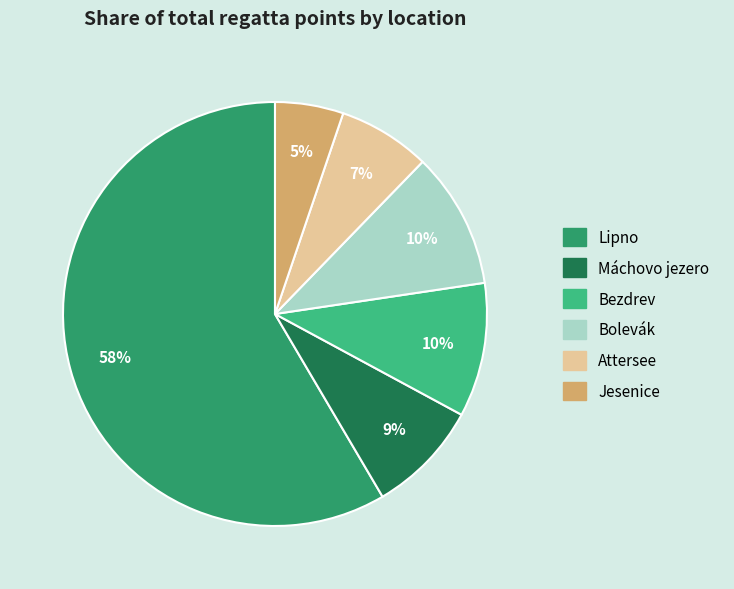

Does any single category account for the majority?

Yes